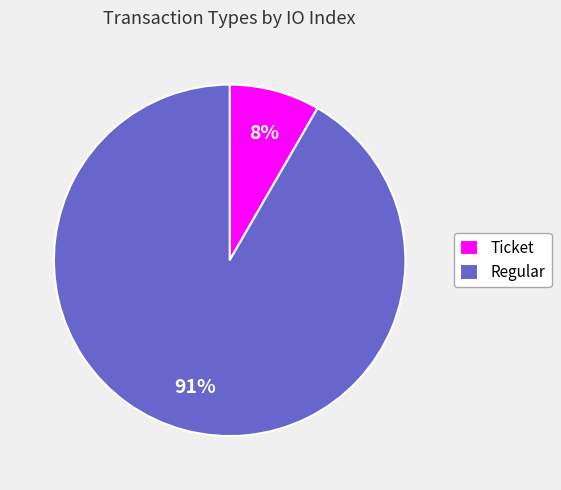

Rank the categories by value from lowest to highest.

Ticket, Regular